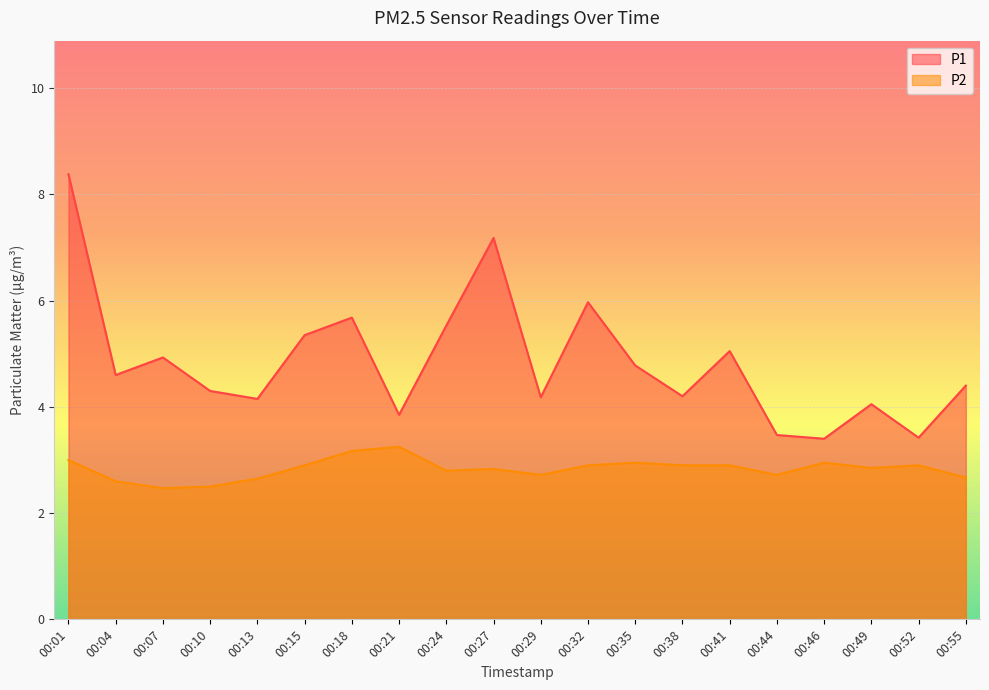

True or false: P2 and P1 intersect in this chart.

False